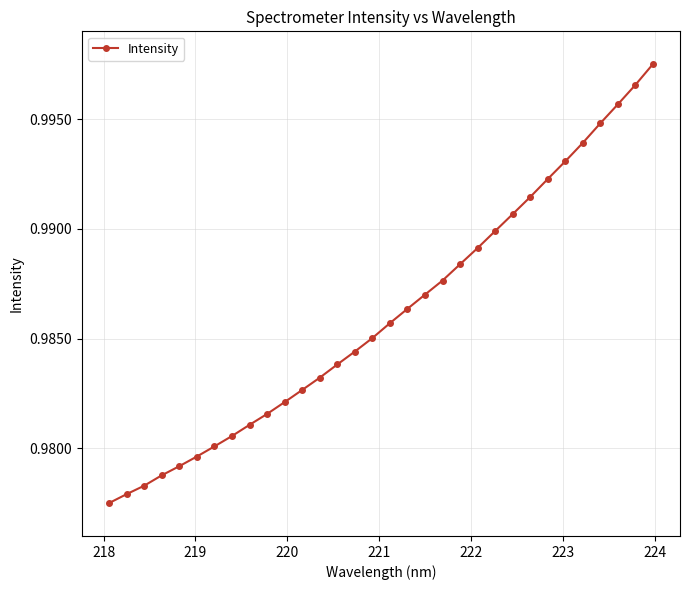

How many values are between 0 and 1?

32